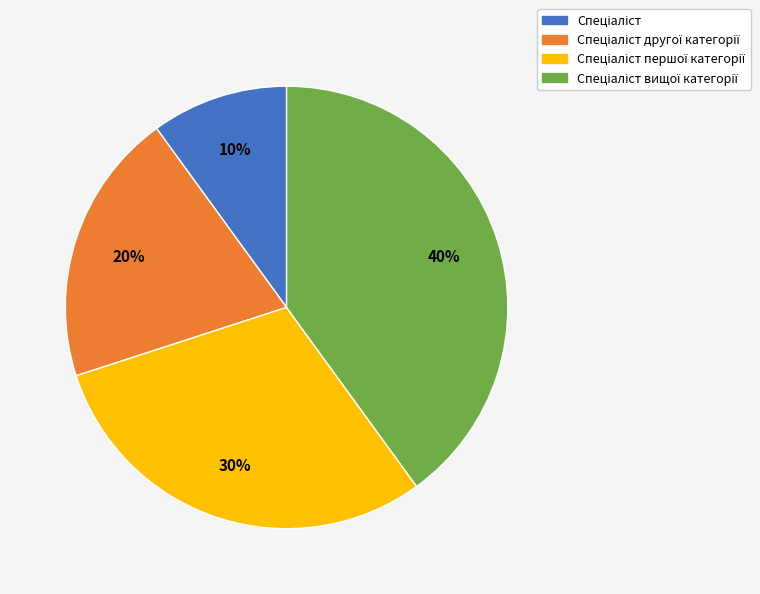

To the nearest percent, what is the difference between the largest and smallest slice percentages?

30%